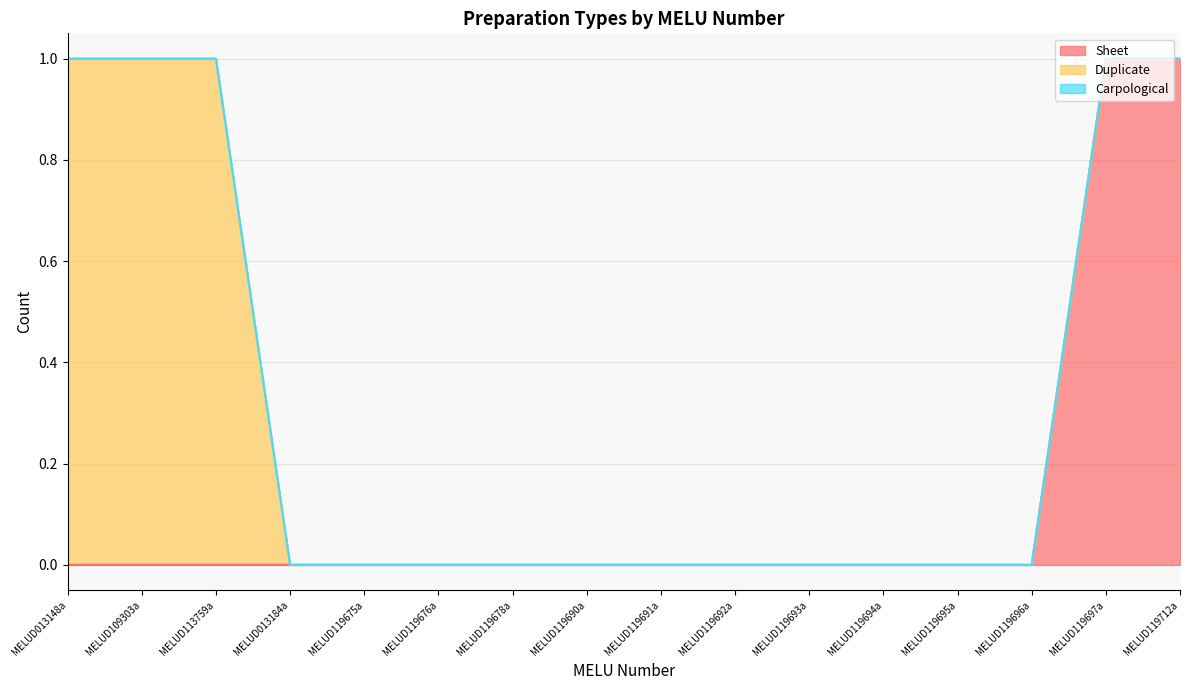

What are all the series names shown in the legend?

Sheet, Duplicate, Carpological